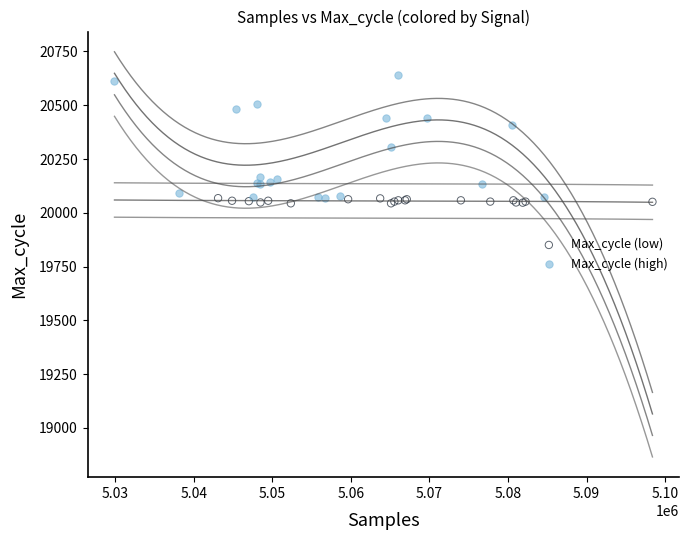

Which series has the widest spread of Y values?

Max_cycle (high)